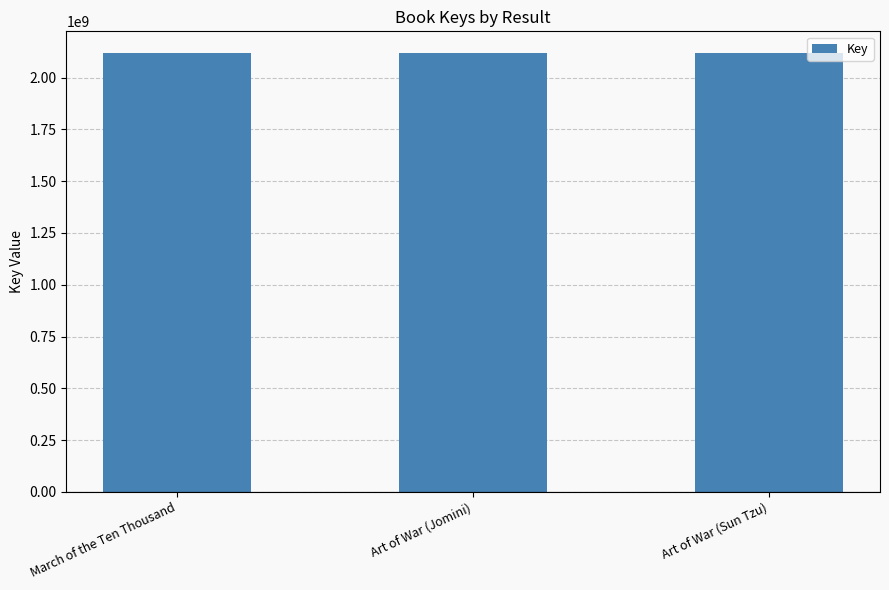

The chart shows a value of 427751282 at Art of War (Sun Tzu). True or false?

False